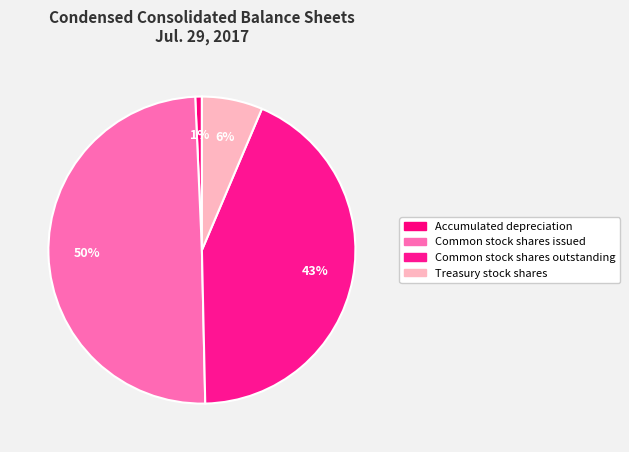

Approximately how many times larger is the value at Common stock shares outstanding compared to Treasury stock shares?

6.8